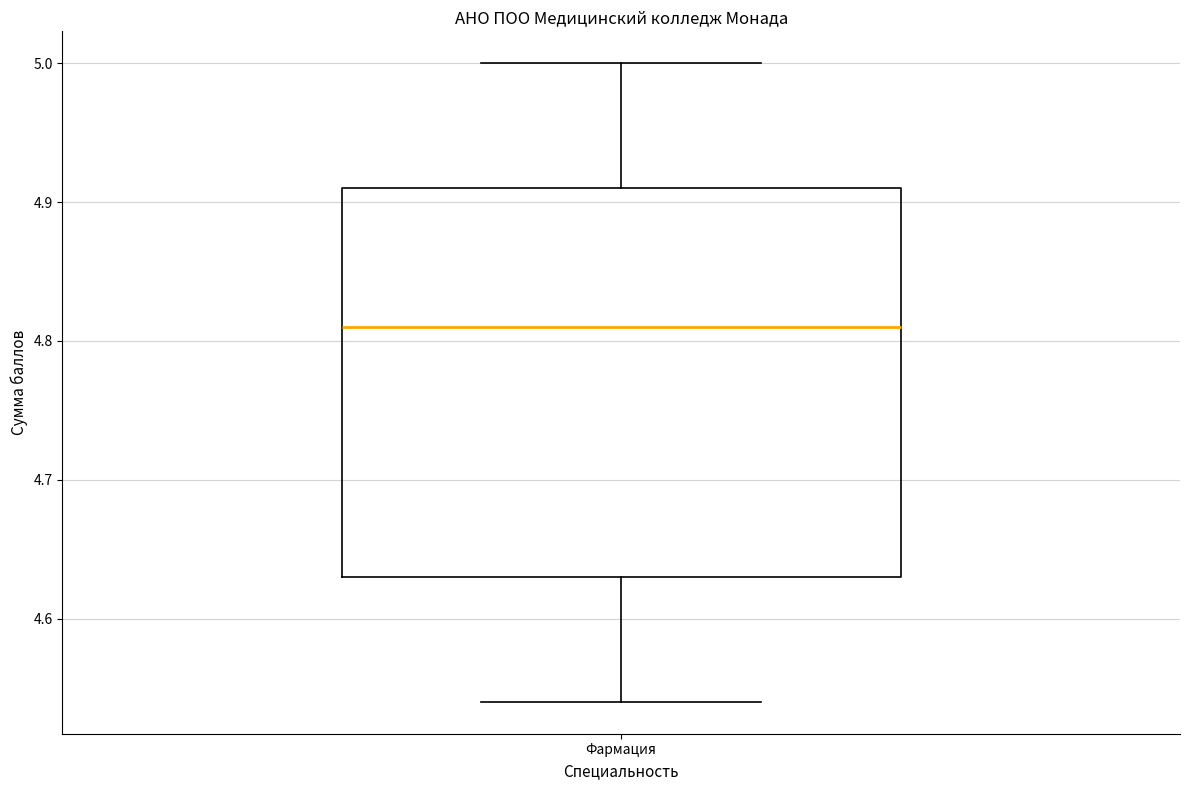

Where is the upper edge of the box for Фармация on the y-axis? The values are not printed on the chart, so give them approximately, as read against the axis.

4.91